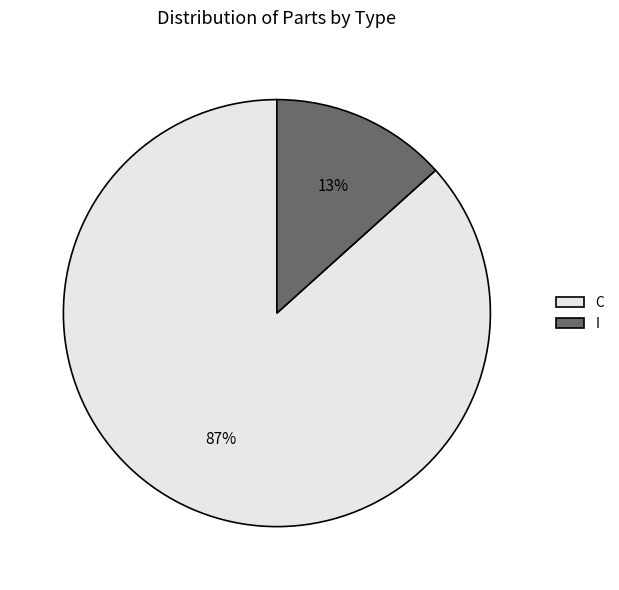

Is there any slice that represents more than half of the pie?

Yes